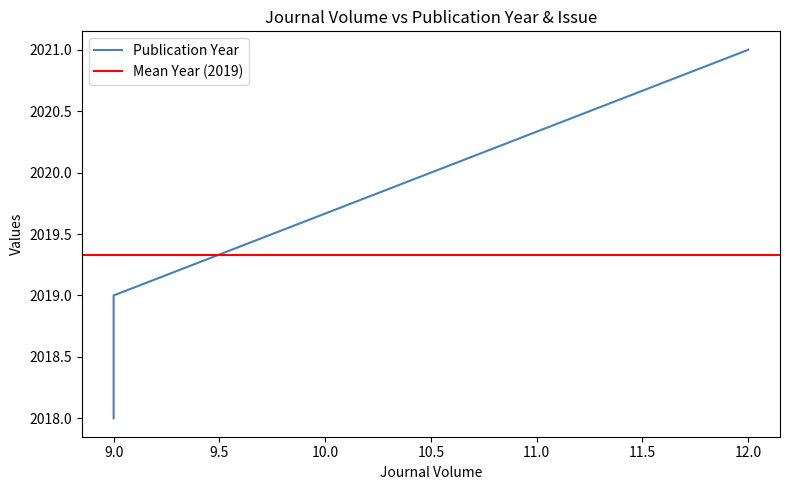

The chart shows a value of 2018 at 9. True or false?

True